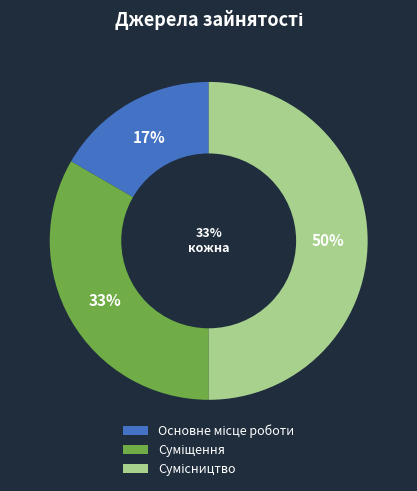

True or false: Основне місце роботи accounts for 30% of the total.

False